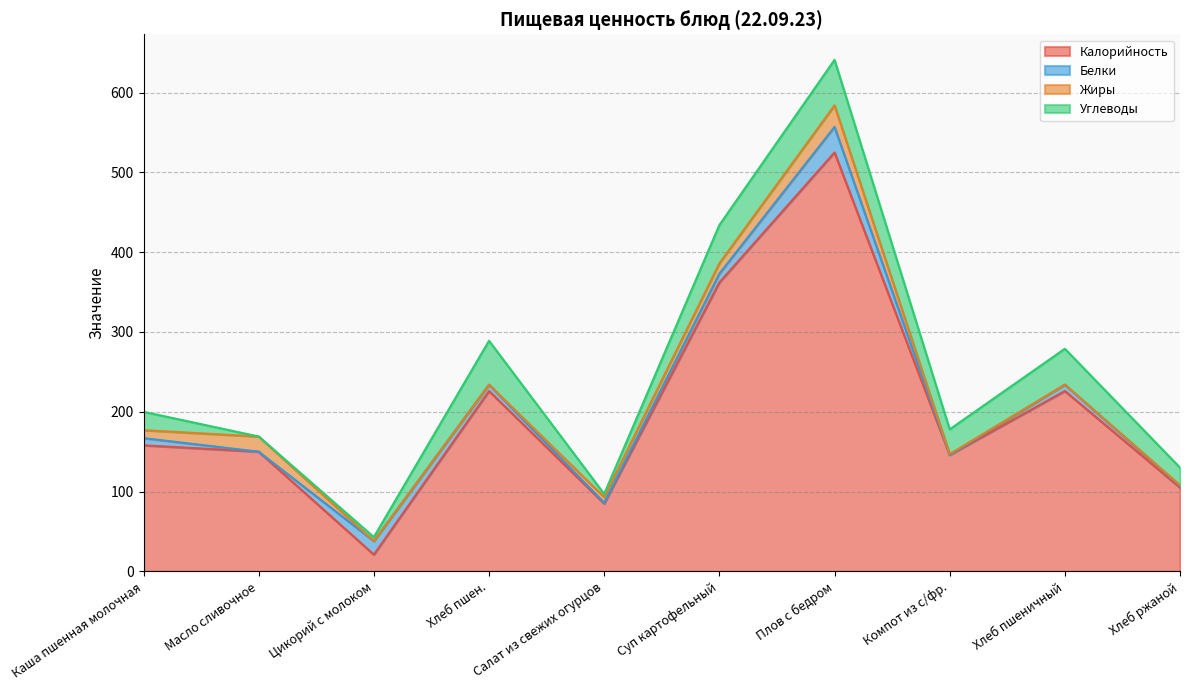

The value of Белки at Каша пшенная молочная is 9. True or false?

True